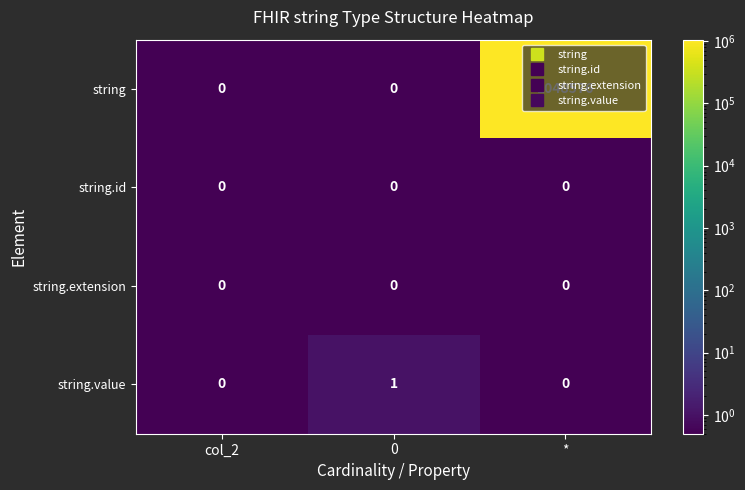

Which series has the largest total across all categories?

string